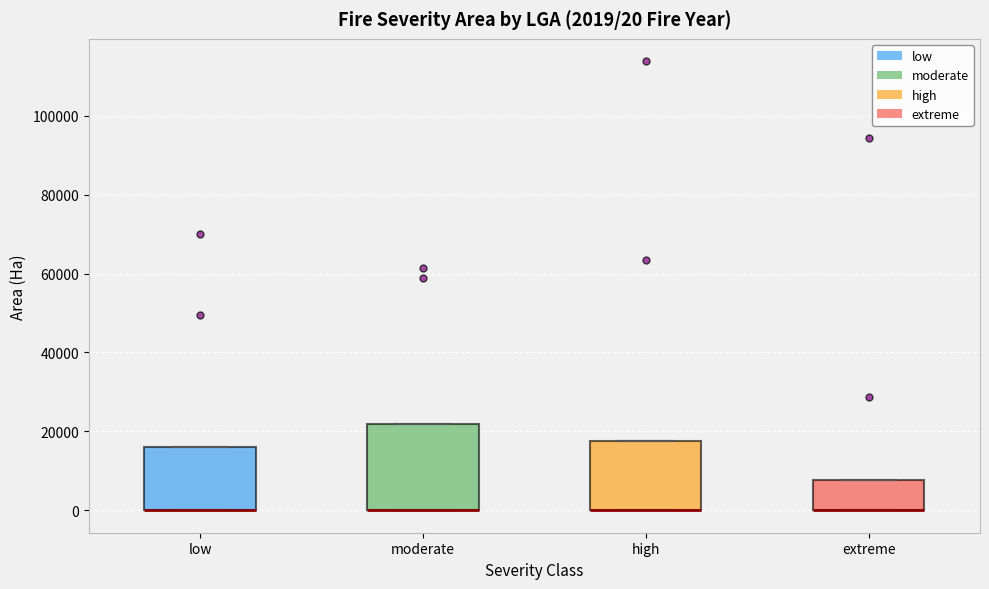

Which box is the tallest, from its lower edge to its upper edge?

moderate